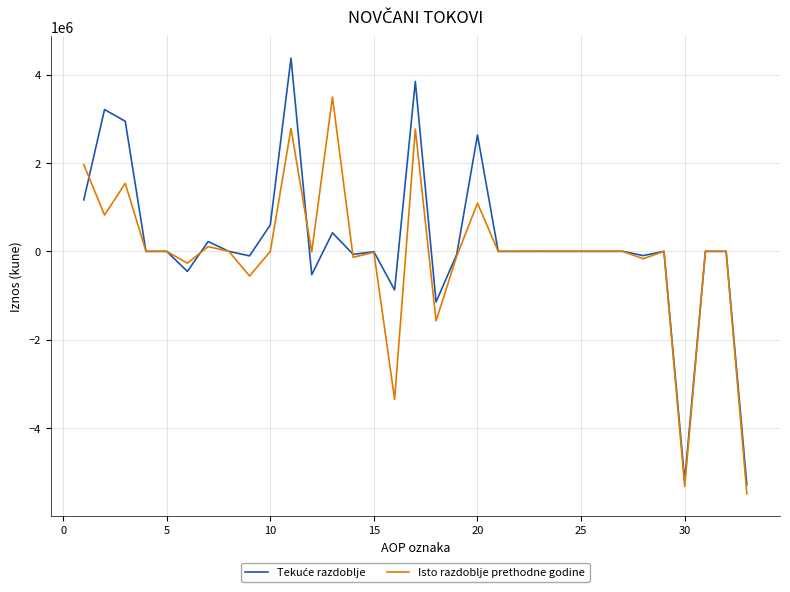

What is the maximum value shown in the chart?

4372476